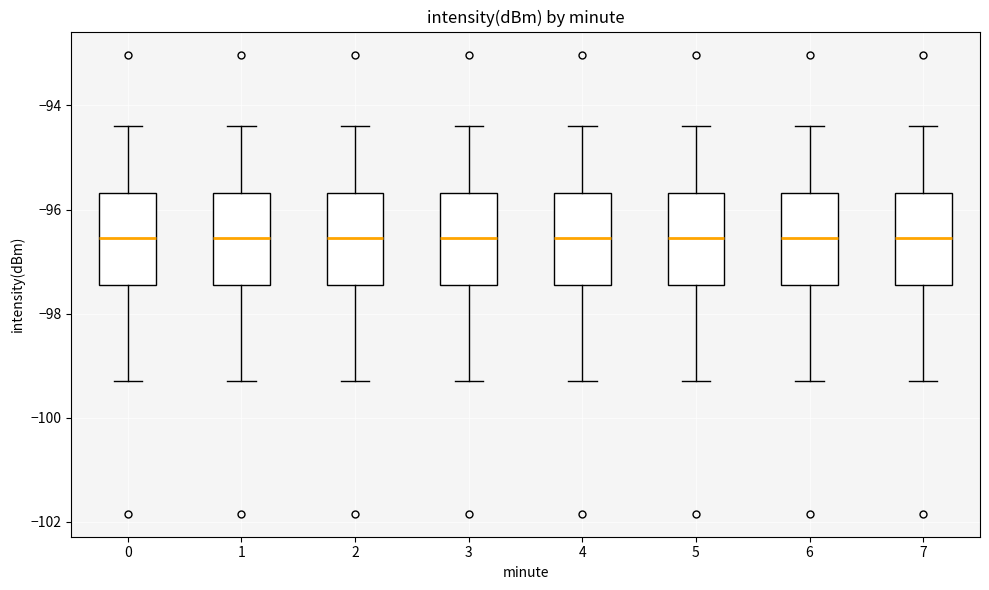

Reading left to right, read every box against the y-axis: the position of its median line, the range the box covers, and the ends of its whiskers. The values are not printed on the chart, so give them approximately, as read against the axis.

0: median -96.6, box -97.4 to -95.6, whiskers -99.2 to -94.4
1: median -96.6, box -97.4 to -95.6, whiskers -99.2 to -94.4
2: median -96.6, box -97.4 to -95.6, whiskers -99.2 to -94.4
3: median -96.6, box -97.4 to -95.6, whiskers -99.2 to -94.4
4: median -96.6, box -97.4 to -95.6, whiskers -99.2 to -94.4
5: median -96.6, box -97.4 to -95.6, whiskers -99.2 to -94.4
6: median -96.6, box -97.4 to -95.6, whiskers -99.2 to -94.4
7: median -96.6, box -97.4 to -95.6, whiskers -99.2 to -94.4